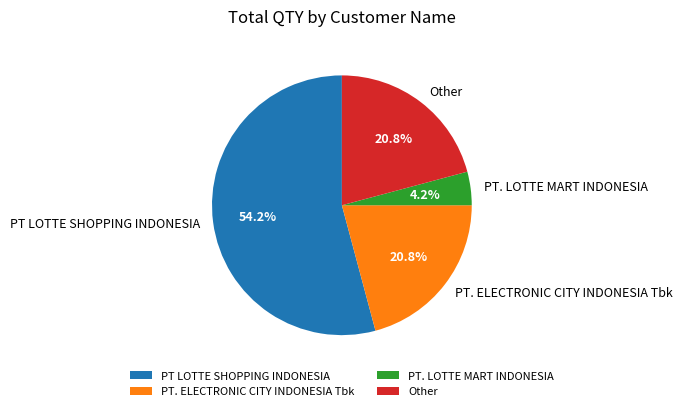

True or false: PT. ELECTRONIC CITY INDONESIA Tbk accounts for 21% of the total.

True